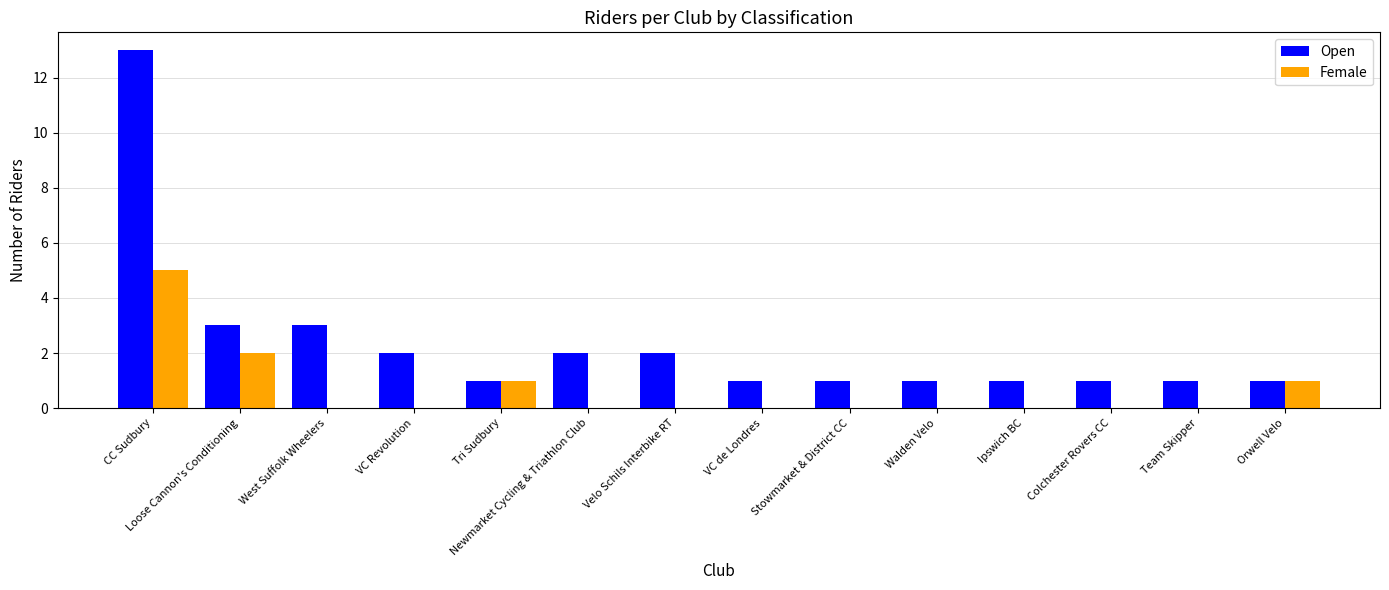

Reading right to left, list all the values displayed in this chart.

Open: 1	1	1	1	1	1	1	2	2	1	2	3	3	13
Female: 1	0	0	0	0	0	0	0	0	1	0	0	2	5